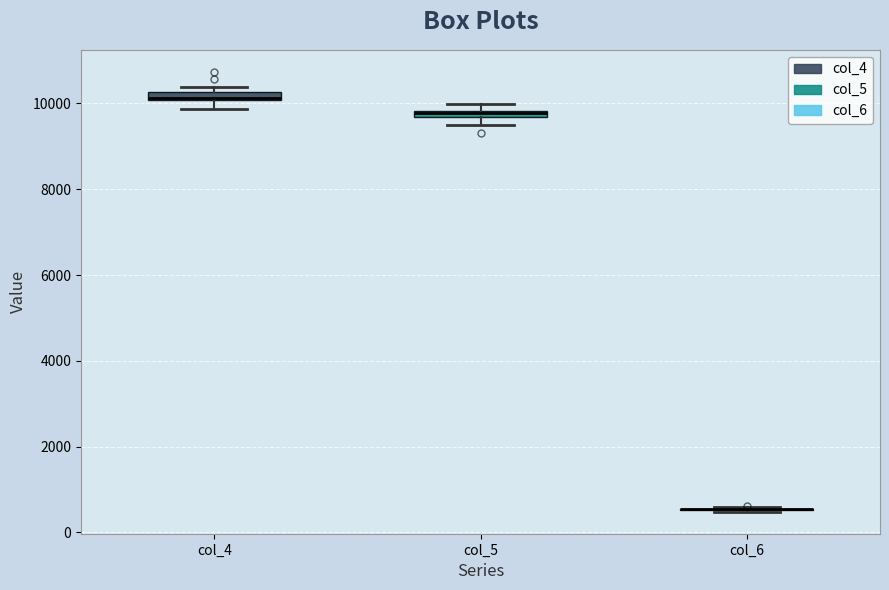

Where does the lower whisker of the box for col_4 end on the y-axis? The values are not printed on the chart, so give them approximately, as read against the axis.

9800